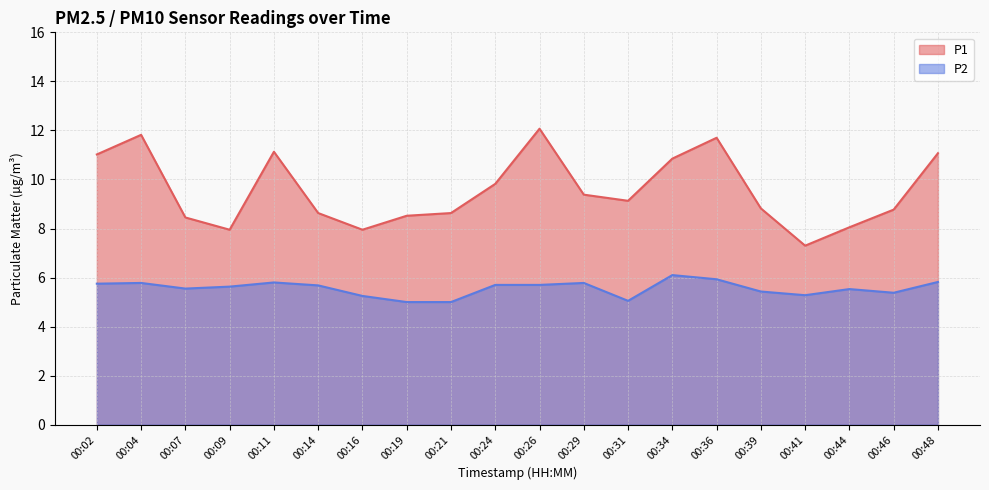

Where is the first local minimum for P1?

00:09